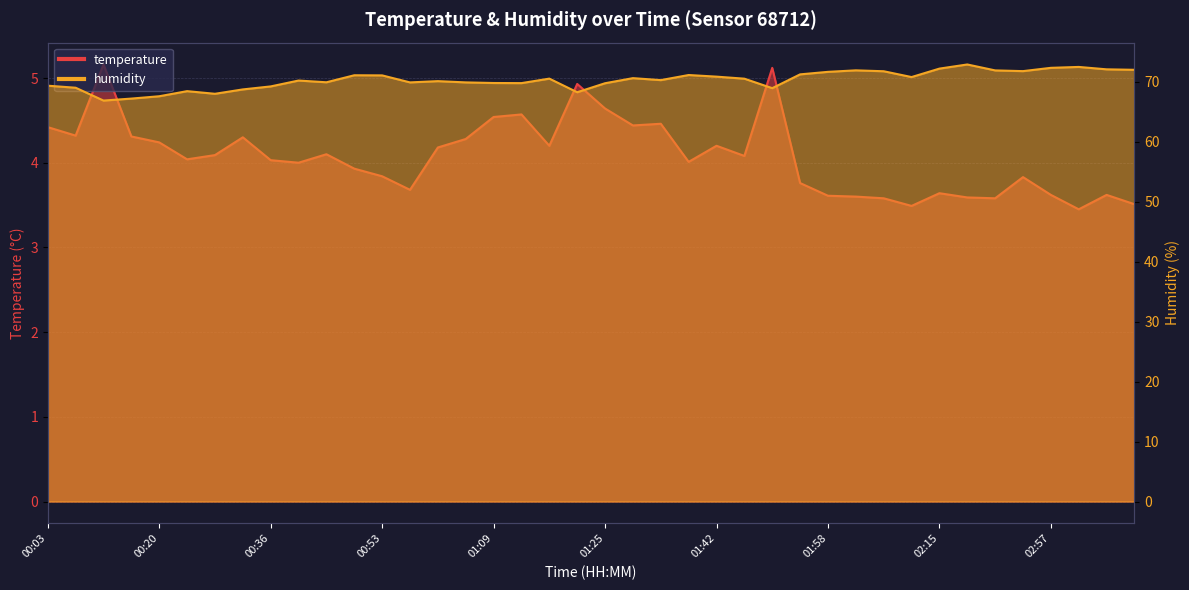

Reading left to right, list all the values displayed in this chart.

temperature: 00:03=4.4	00:07=4.3	00:12=5.2	00:16=4.3	00:20=4.2	00:24=4.0	00:28=4.1	00:32=4.3	00:36=4.0	00:40=4.0	00:45=4.1	00:49=3.9	00:53=3.8	00:57=3.7	01:01=4.2	01:05=4.3	01:09=4.5	01:13=4.6	01:17=4.2	01:21=4.9	01:25=4.6	01:30=4.4	01:34=4.5	01:38=4.0	01:42=4.2	01:46=4.1	01:50=5.1	01:54=3.8	01:58=3.6	02:02=3.6	02:07=3.6	02:11=3.5	02:15=3.6	02:41=3.6	02:44=3.6	02:53=3.8	02:57=3.6	03:01=3.5	03:10=3.6	03:14=3.5
humidity: 00:03=69.4	00:07=69.0	00:12=66.9	00:16=67.2	00:20=67.6	00:24=68.5	00:28=68.0	00:32=68.7	00:36=69.2	00:40=70.2	00:45=69.9	00:49=71.1	00:53=71.1	00:57=69.9	01:01=70.1	01:05=69.9	01:09=69.8	01:13=69.8	01:17=70.5	01:21=68.3	01:25=69.8	01:30=70.6	01:34=70.3	01:38=71.1	01:42=70.9	01:46=70.5	01:50=69.0	01:54=71.2	01:58=71.7	02:02=71.9	02:07=71.8	02:11=70.8	02:15=72.2	02:41=72.9	02:44=71.9	02:53=71.8	02:57=72.3	03:01=72.5	03:10=72.1	03:14=72.0